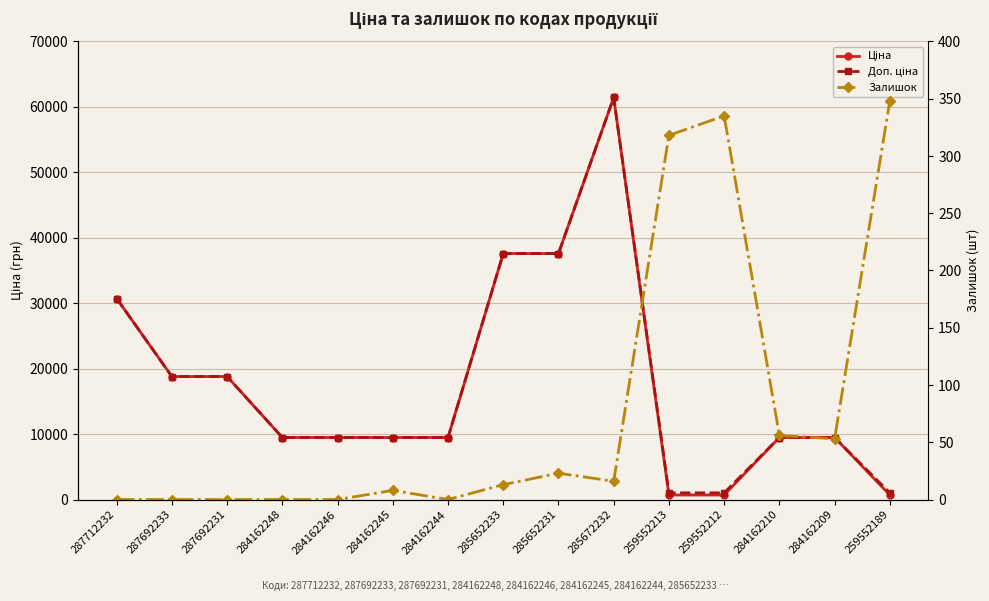

Which series has the widest spread of values?

Ціна